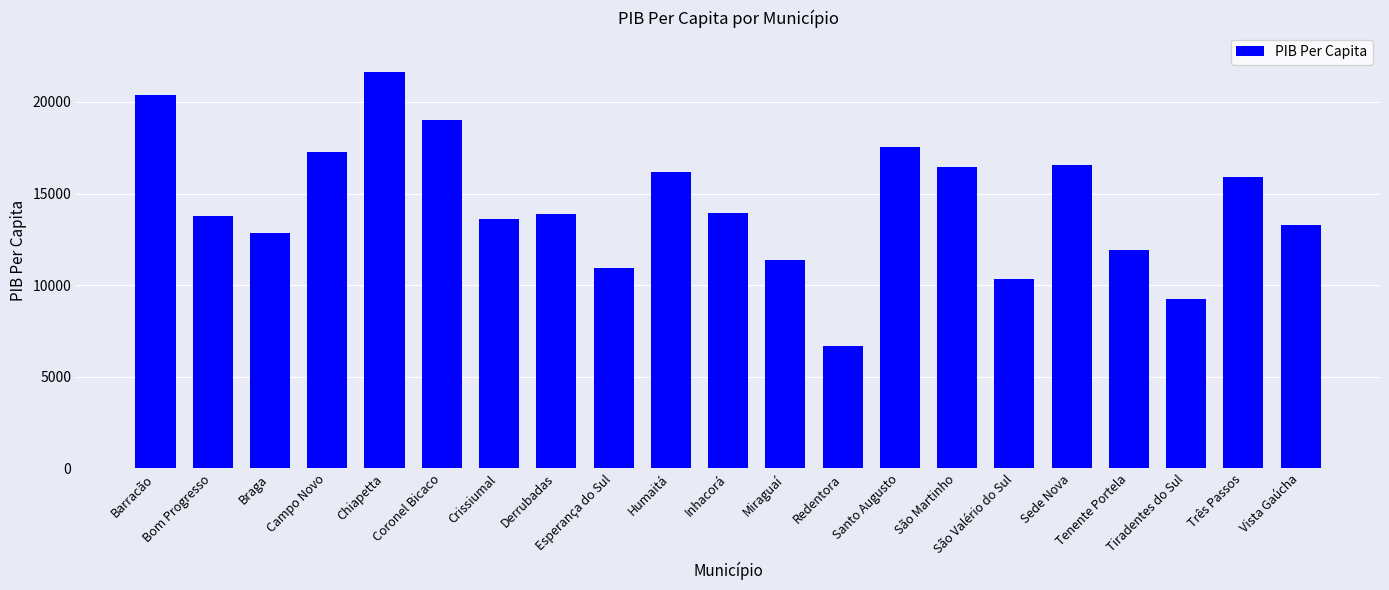

The value at Esperança do Sul is 10923.6. True or false?

True